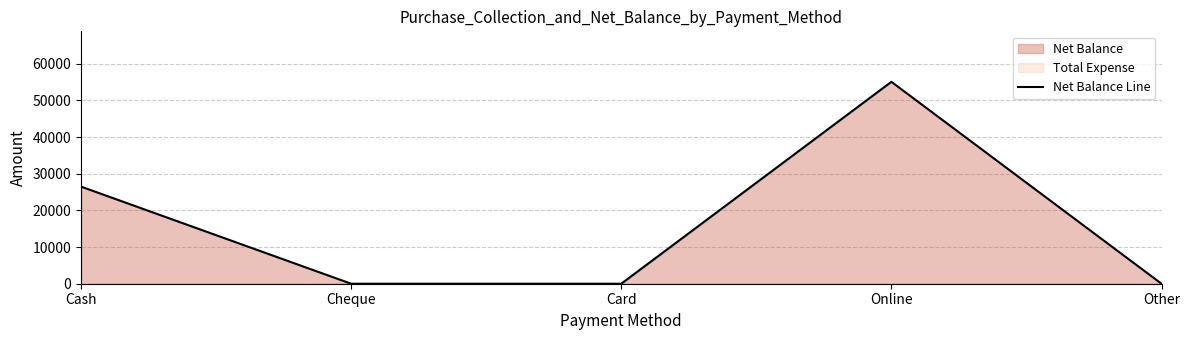

True or false: the data shows 26500 at Cash.

True